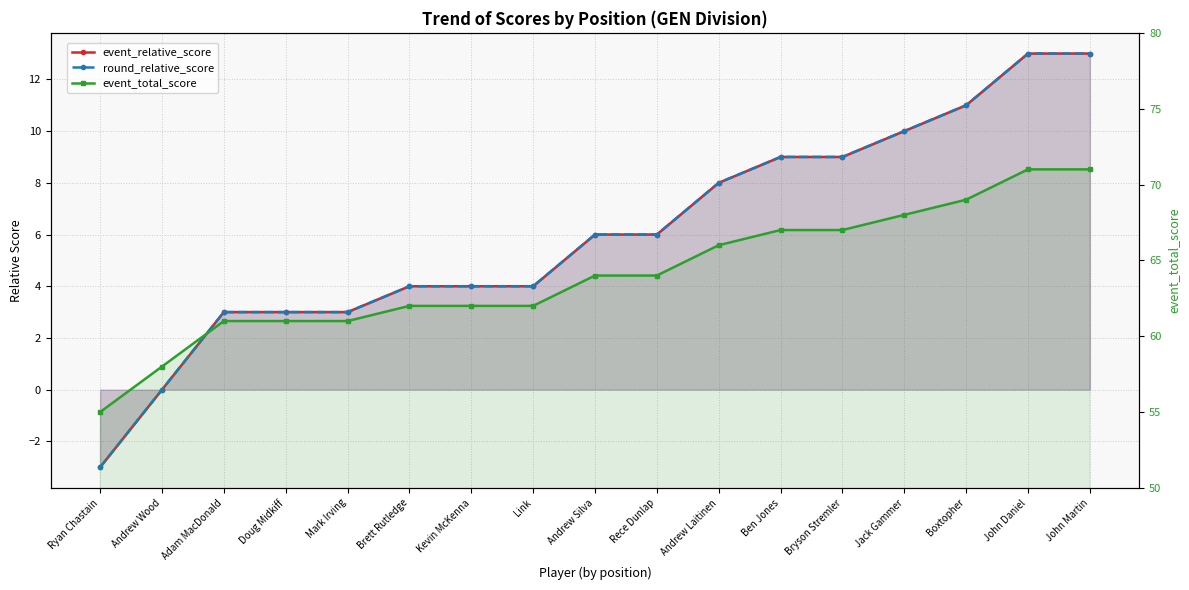

Which has a higher value, Ben Jones or Rece Dunlap?

Ben Jones